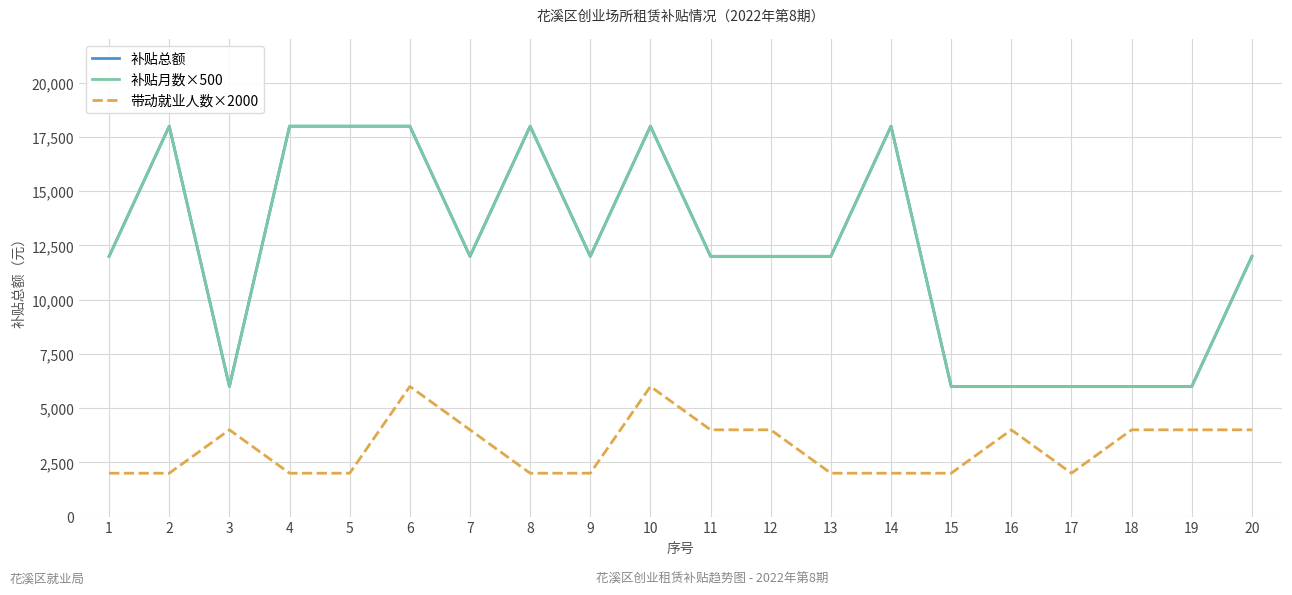

List the labels in order of 补贴月数×500 value, smallest first.

3, 15, 16, 17, 18, 19, 1, 7, 9, 11, 12, 13, 20, 2, 4, 5, 6, 8, 10, 14